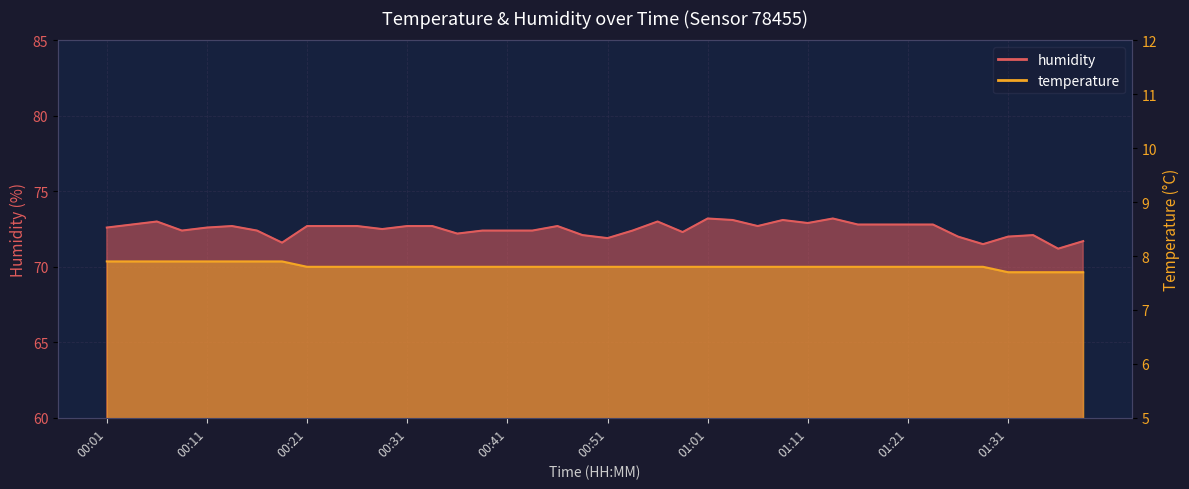

What is the difference between the second highest and second lowest values in the humidity series?

1.7